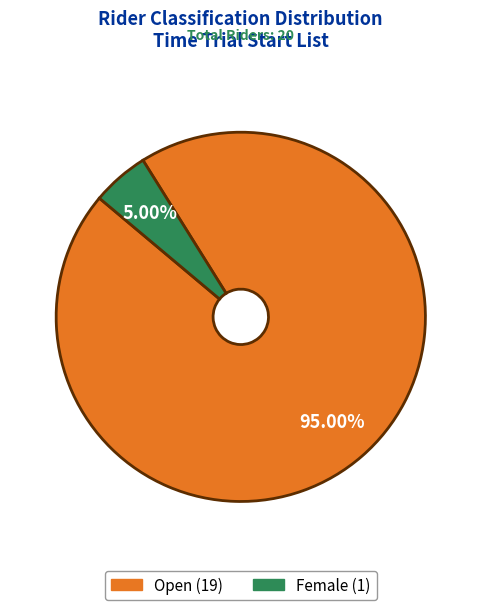

How many segments does this pie chart have?

2